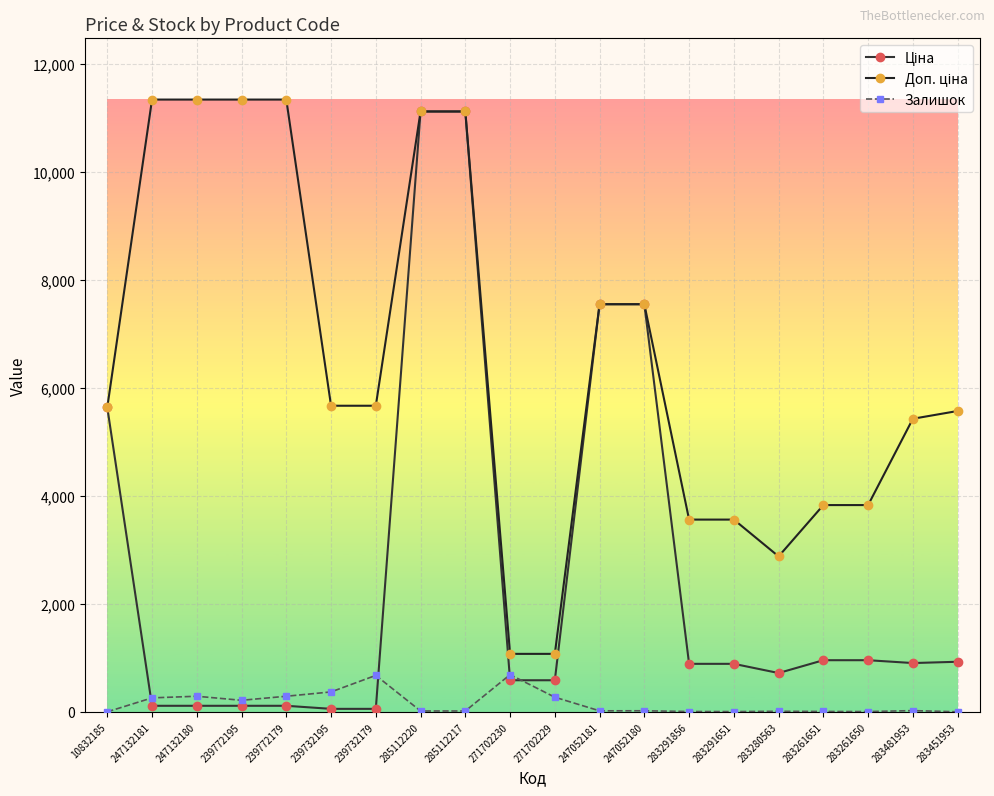

How many distinct data groups are displayed?

3